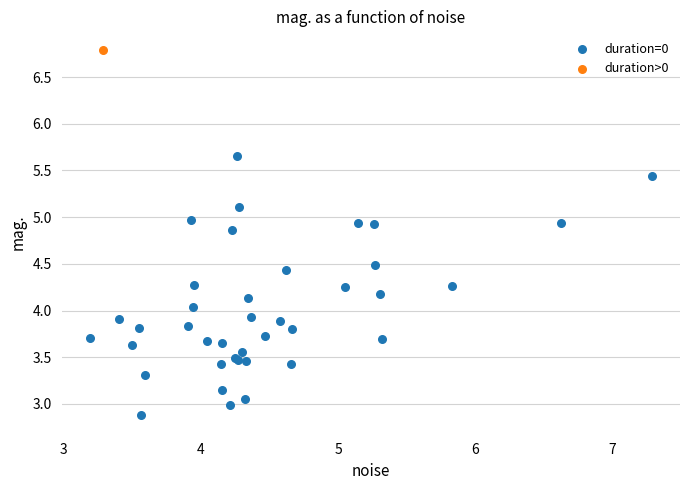

What are all the series names shown in the legend?

duration=0, duration>0